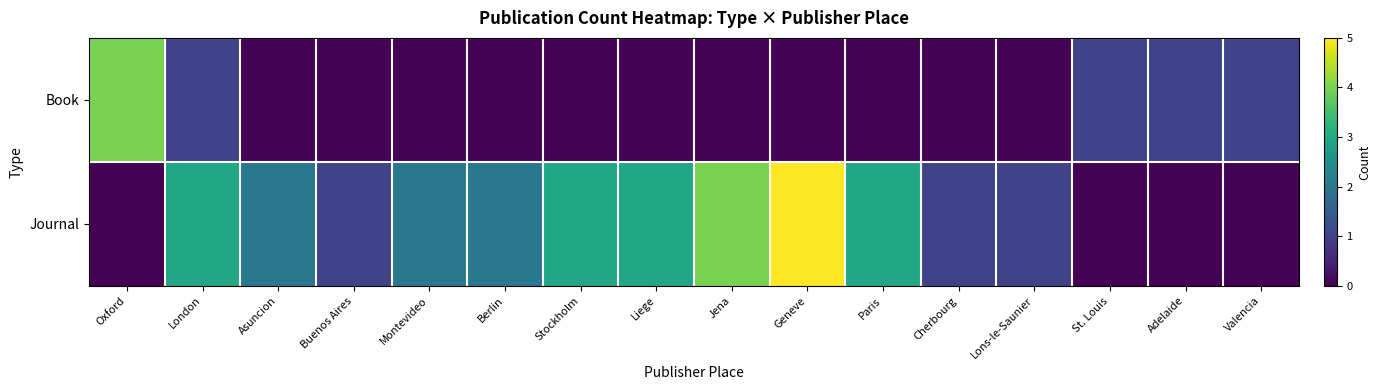

Which series has the widest spread of values?

Journal